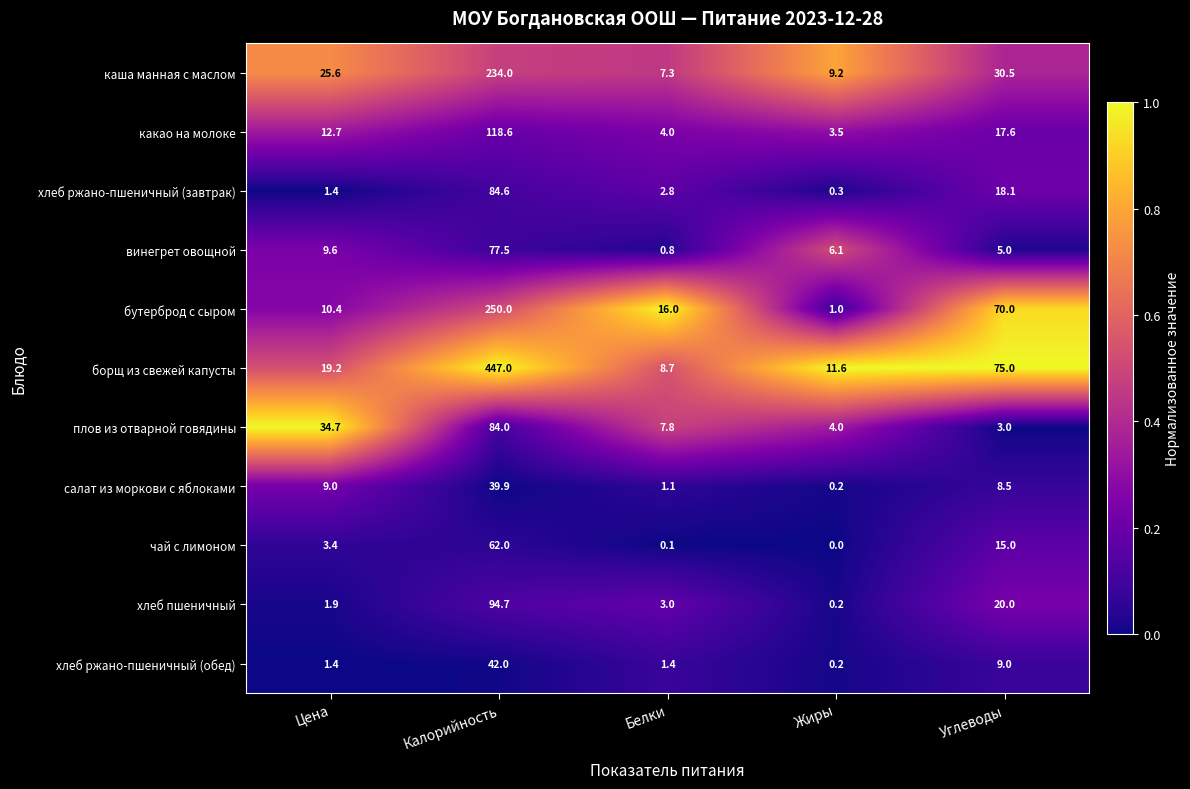

Which series has the largest total across all categories?

борщ из свежей капусты